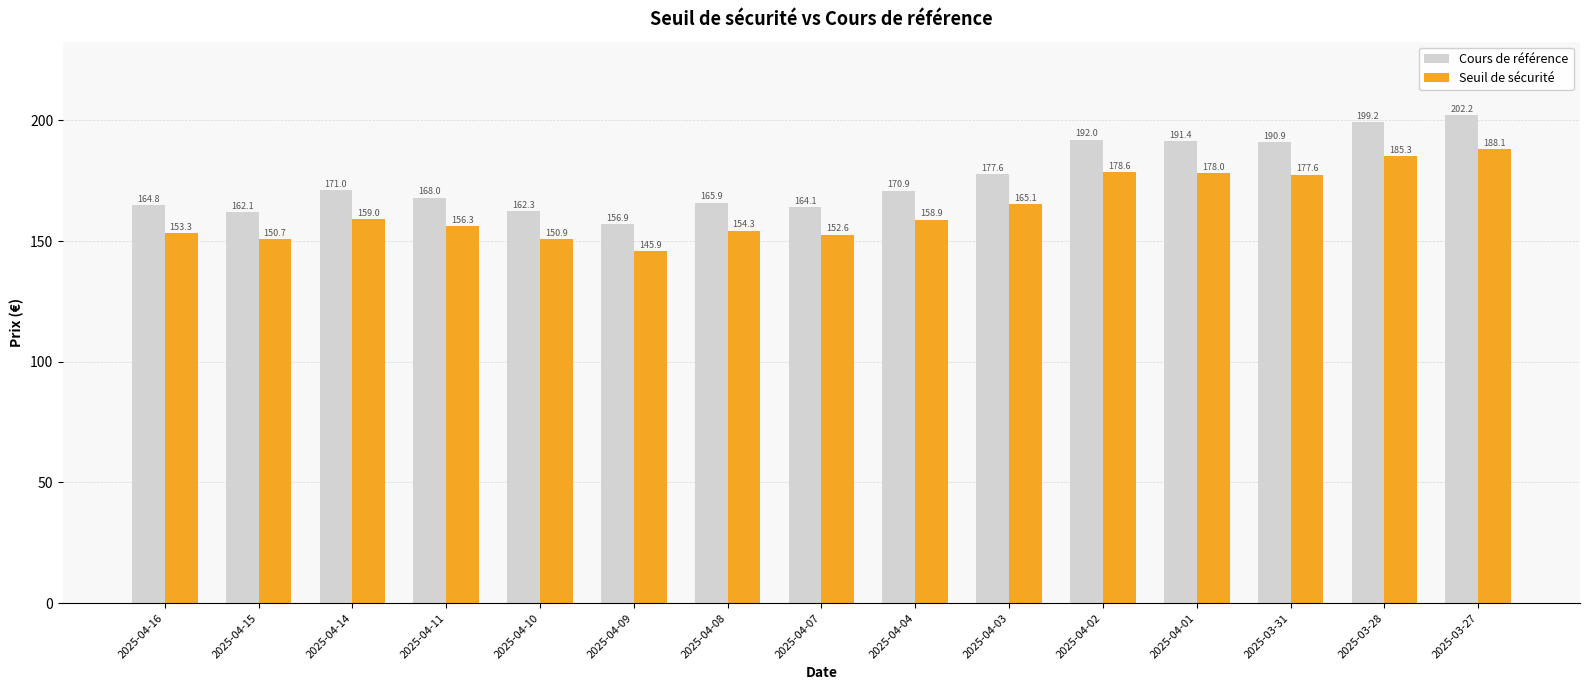

What is the difference between the Seuil de sécurité values at 2025-04-04 and 2025-03-27?

29.2